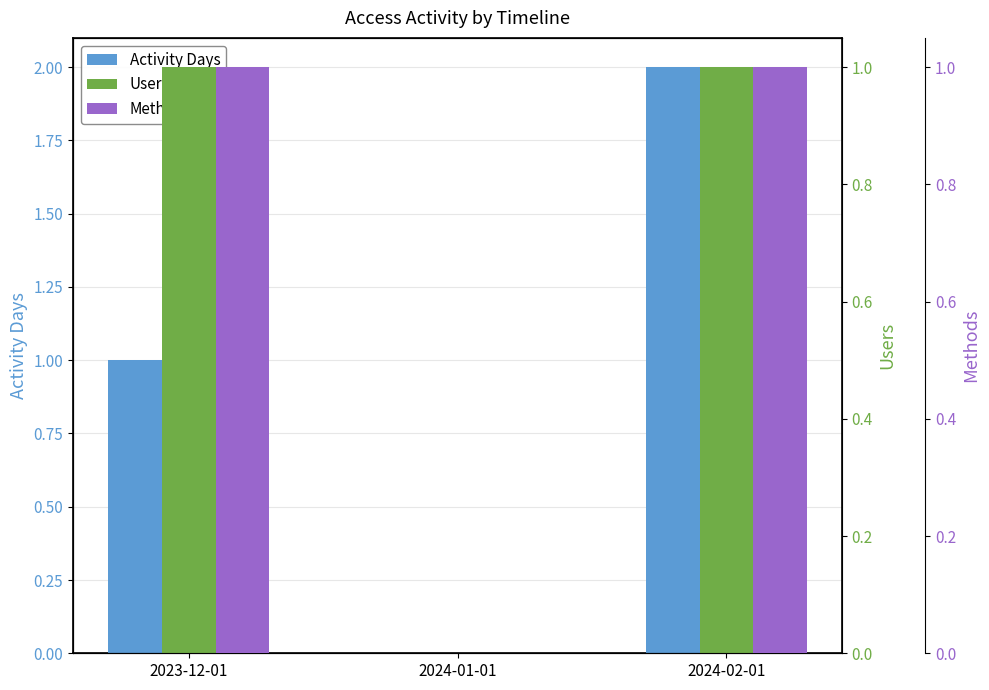

Count the Users values in the range 0 to 1.

3